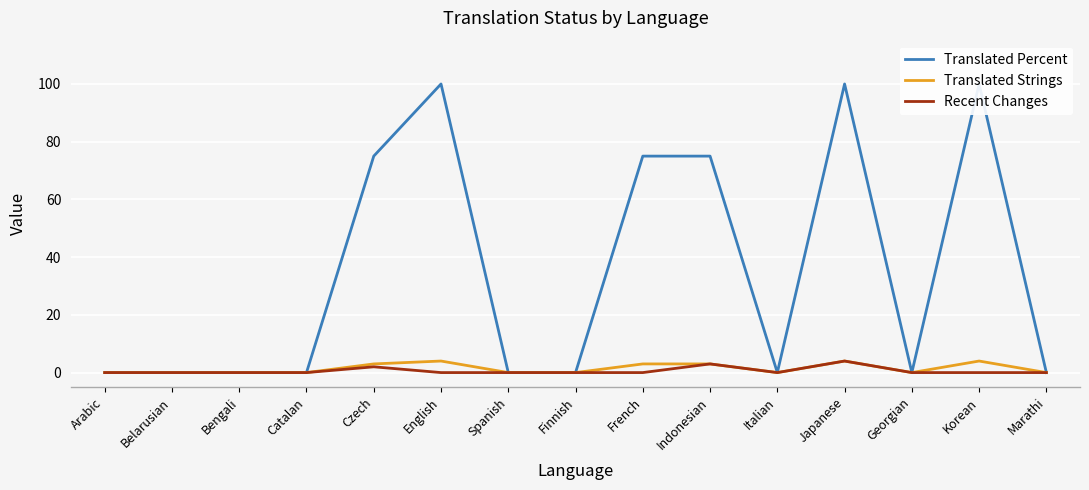

Reading left to right, what are all the values shown in this chart?

Translated Percent: 0	0	0	0	75	100	0	0	75	75	0	100	0	100	0
Translated Strings: 0	0	0	0	3	4	0	0	3	3	0	4	0	4	0
Recent Changes: 0	0	0	0	2	0	0	0	0	3	0	4	0	0	0